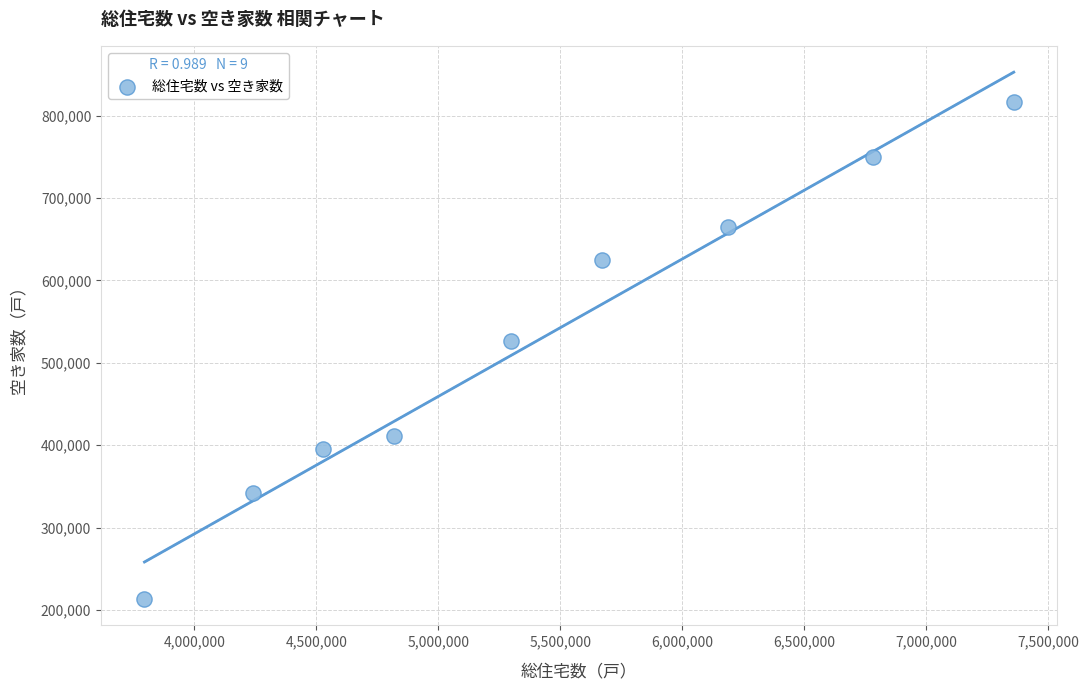

What Y value in the scatter plot is closest to 515250?

527100